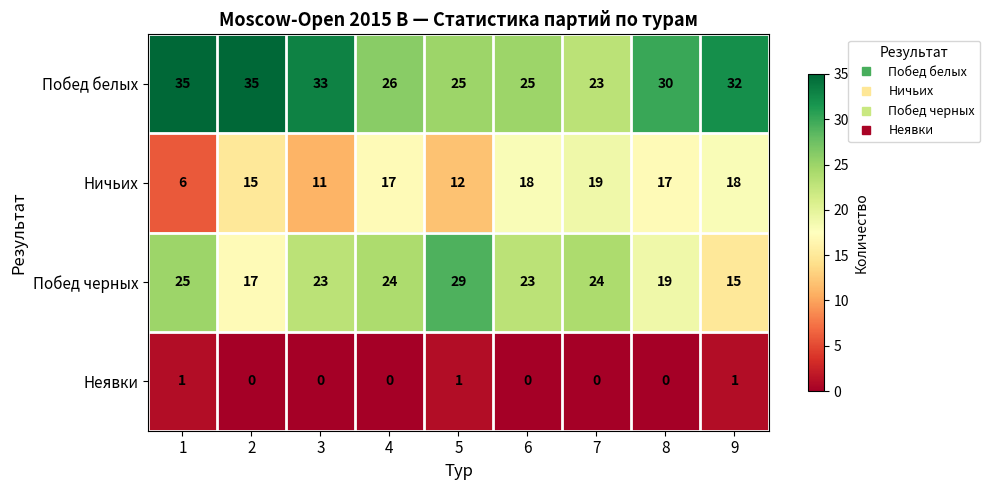

What is the minimum value for Побед черных?

15